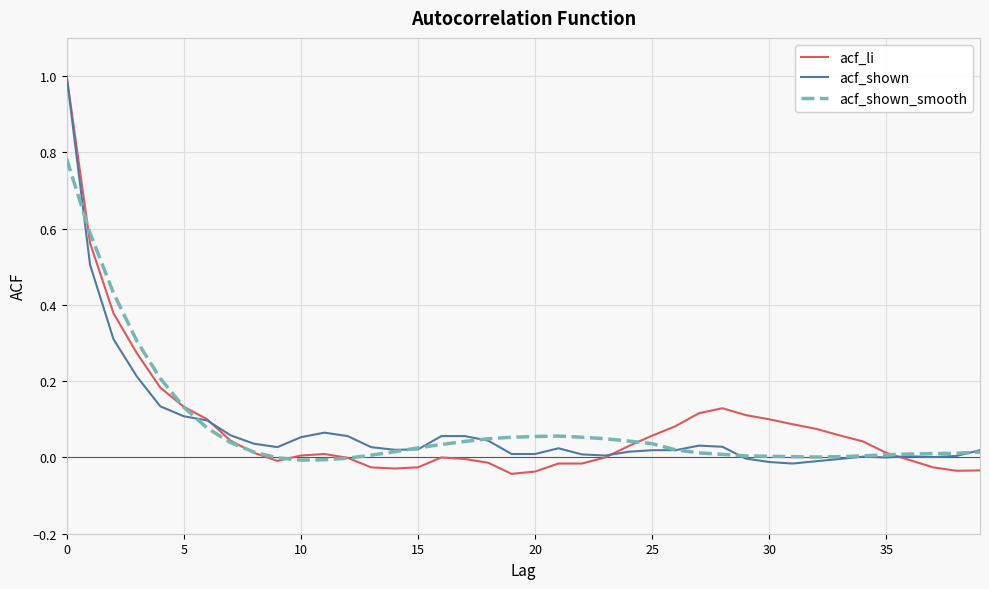

What is the maximum value for acf_shown?

1.0